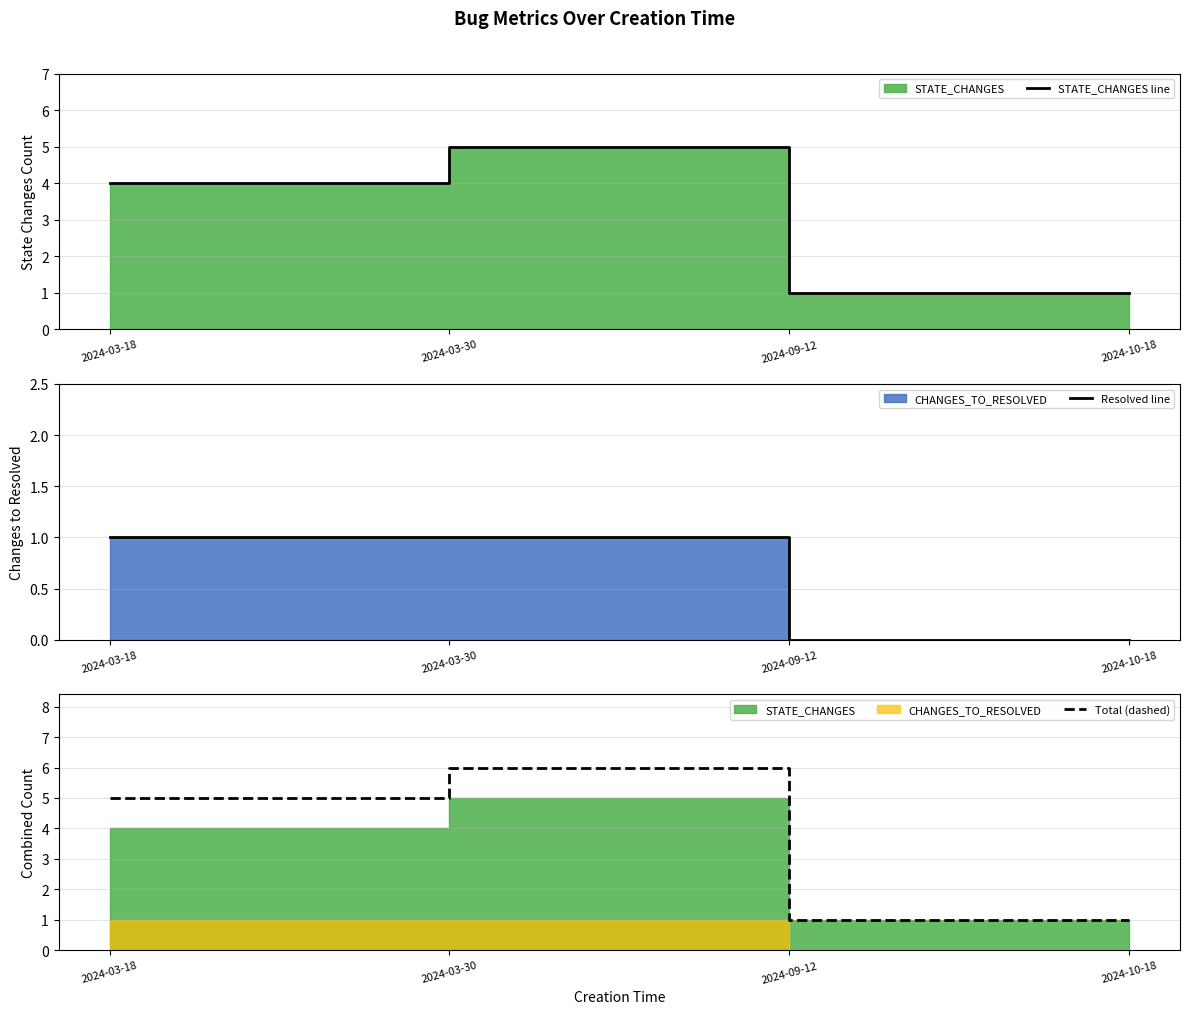

How many interior local peaks does the Total (dashed) series have?

1